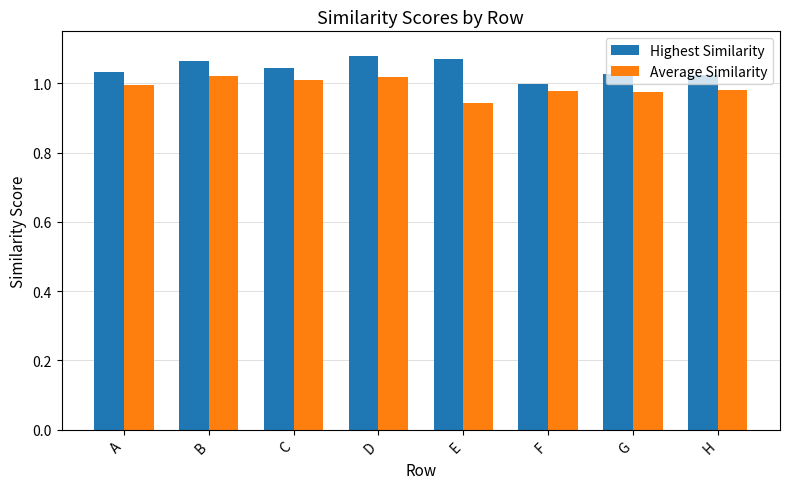

Which series changed the most between D and H?

Highest Similarity